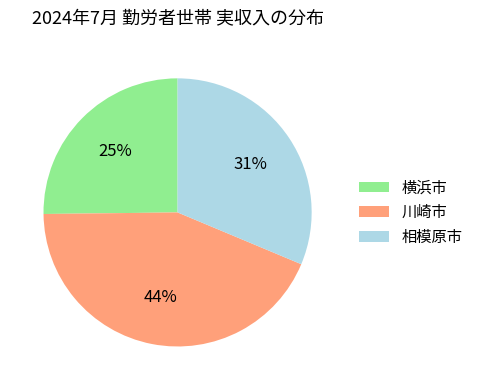

Does 横浜市 account for over 50% of the chart?

No